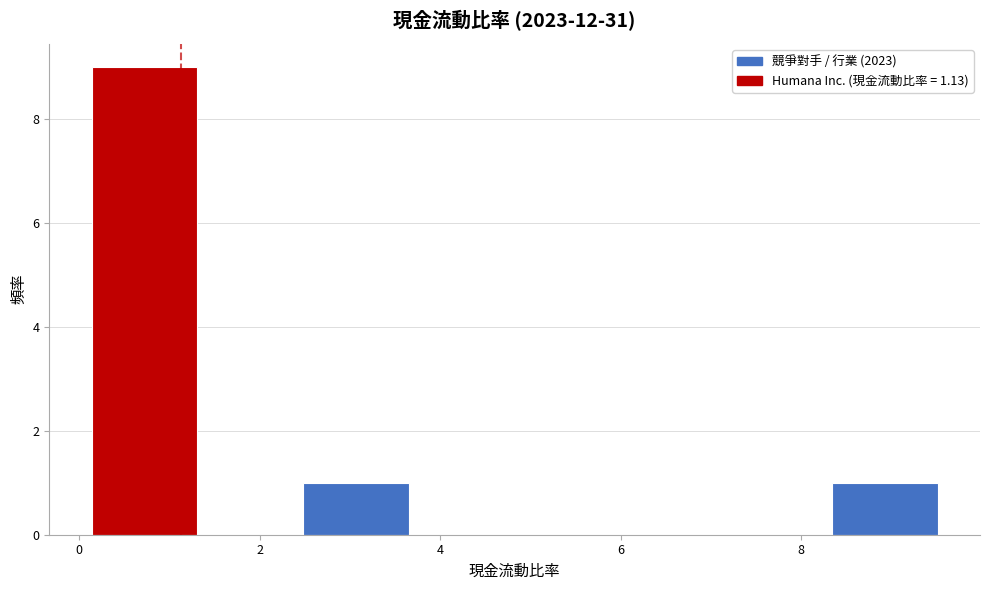

Reading left to right, list every bar in this chart as the range it spans on the x-axis followed by its height. Neither the bar edges nor the heights are printed on the chart, so give them approximately, as read against the axes.

0.2 to 1.4: 9
1.4 to 2.4: 0
2.4 to 3.6: 1
3.6 to 4.8: 0
4.8 to 6.0: 0
6.0 to 7.2: 0
7.2 to 8.4: 0
8.4 to 9.6: 1